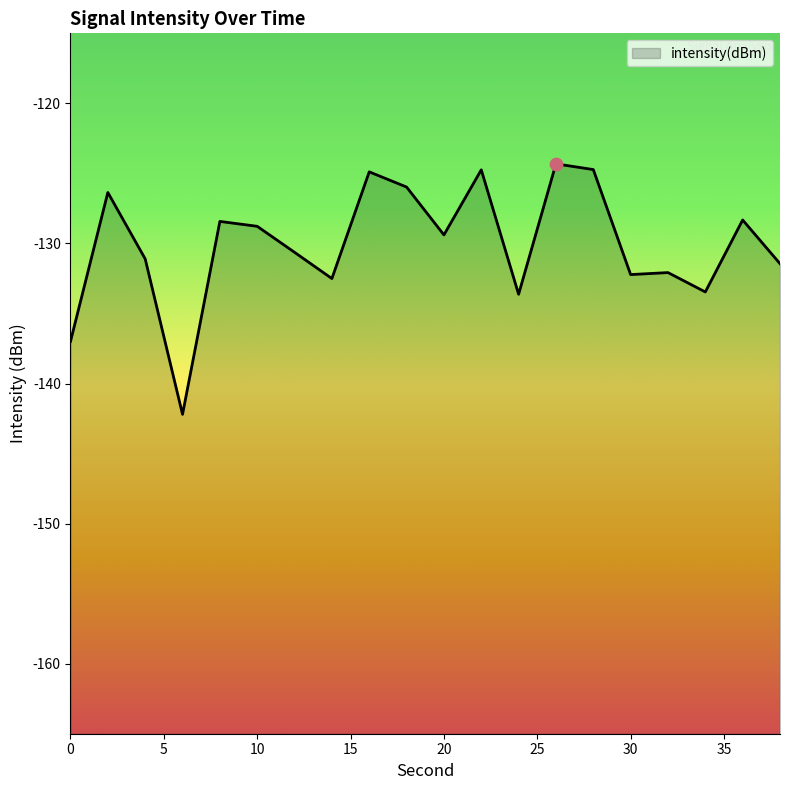

Which has a higher value, 38 or 6?

38